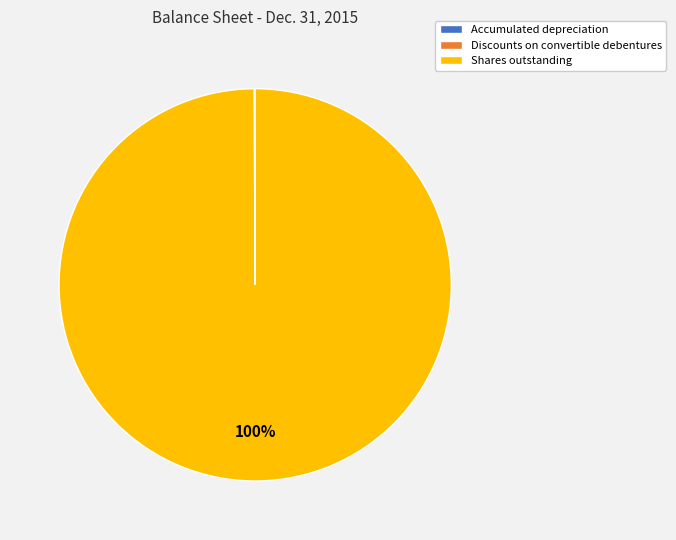

Is there a majority slice in this chart?

Yes